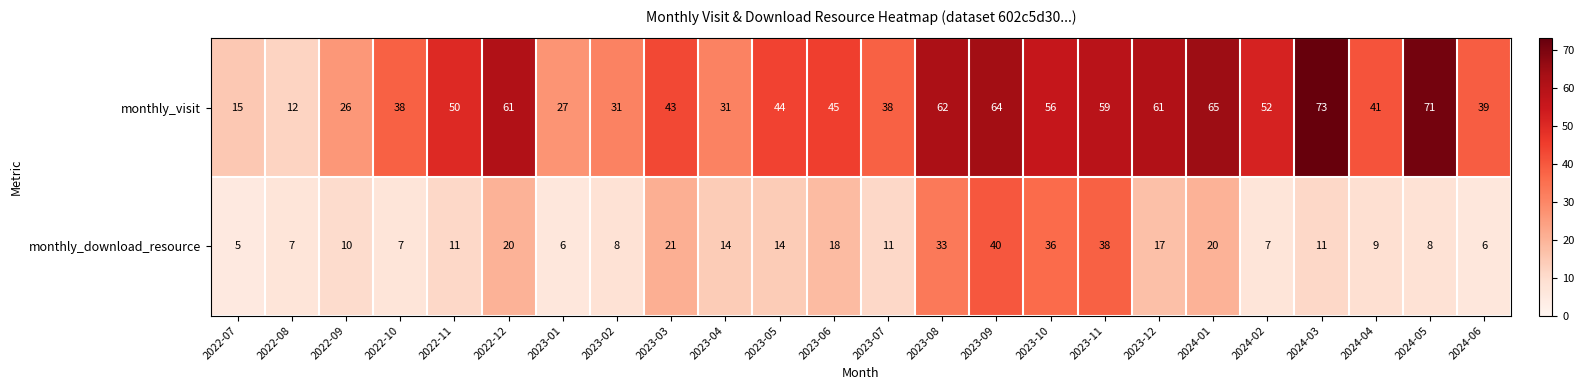

What is the smallest value displayed?

5